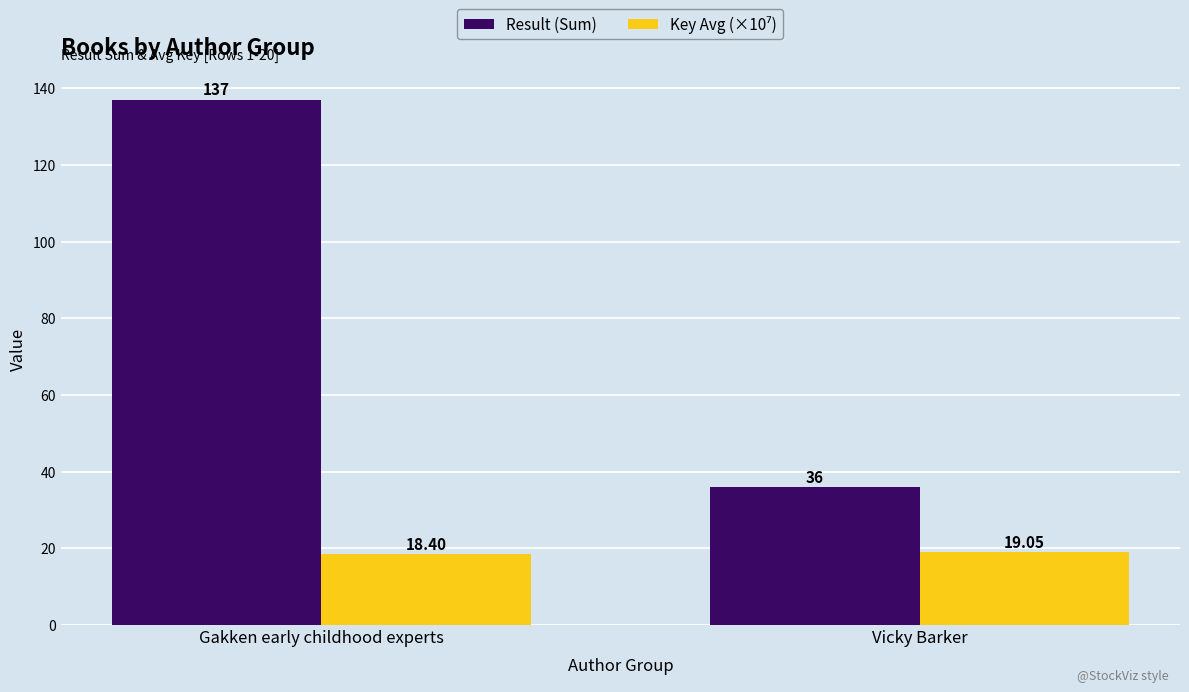

At which category does the chart reach its peak across all series?

Gakken early childhood experts